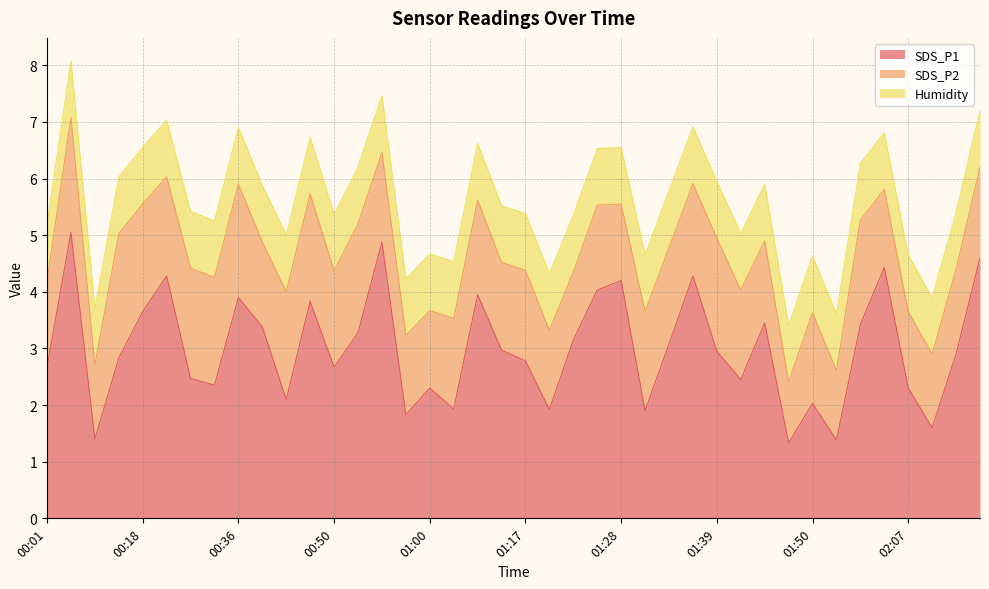

List the series in order of their overall mean, lowest first.

Humidity, SDS_P2, SDS_P1